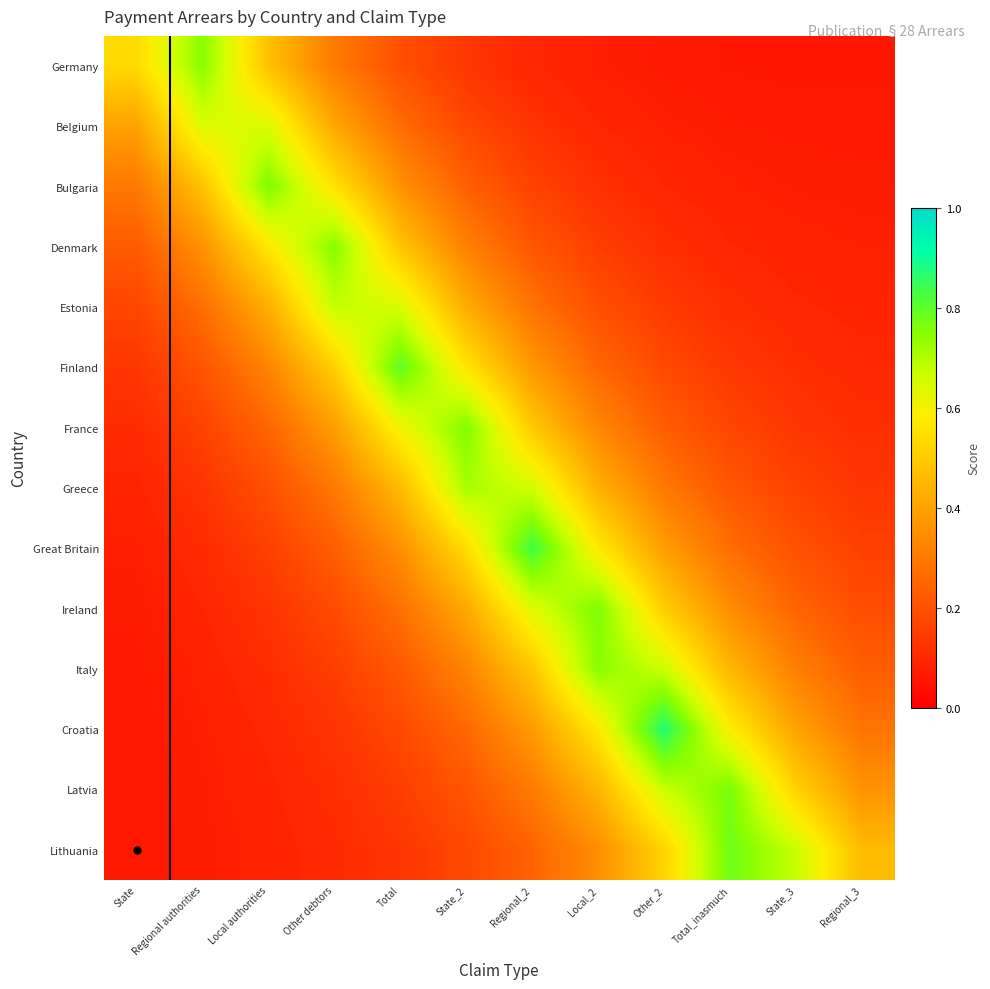

Reading right to left, what are all the values shown in this chart?

Germany: Regional_3=0.1	State_3=0.1	Total_inasmuch=0.1	Other_2=0.1	Local_2=0.1	Regional_2=0.1	State_2=0.1	Total=0.2	Other debtors=0.3	Local authorities=0.5	Regional authorities=0.7	State=0.5
Belgium: Regional_3=0.1	State_3=0.1	Total_inasmuch=0.1	Other_2=0.1	Local_2=0.1	Regional_2=0.1	State_2=0.2	Total=0.3	Other debtors=0.4	Local authorities=0.6	Regional authorities=0.6	State=0.4
Bulgaria: Regional_3=0.1	State_3=0.1	Total_inasmuch=0.1	Other_2=0.1	Local_2=0.1	Regional_2=0.2	State_2=0.2	Total=0.4	Other debtors=0.6	Local authorities=0.8	Regional authorities=0.5	State=0.3
Denmark: Regional_3=0.1	State_3=0.1	Total_inasmuch=0.1	Other_2=0.1	Local_2=0.2	Regional_2=0.2	State_2=0.3	Total=0.5	Other debtors=0.8	Local authorities=0.6	Regional authorities=0.4	State=0.2
Estonia: Regional_3=0.1	State_3=0.1	Total_inasmuch=0.1	Other_2=0.1	Local_2=0.2	Regional_2=0.3	State_2=0.4	Total=0.7	Other debtors=0.7	Local authorities=0.4	Regional authorities=0.3	State=0.2
Finland: Regional_3=0.1	State_3=0.1	Total_inasmuch=0.1	Other_2=0.2	Local_2=0.3	Regional_2=0.4	State_2=0.6	Total=0.8	Other debtors=0.5	Local authorities=0.3	Regional authorities=0.2	State=0.1
France: Regional_3=0.1	State_3=0.1	Total_inasmuch=0.2	Other_2=0.2	Local_2=0.3	Regional_2=0.5	State_2=0.8	Total=0.6	Other debtors=0.4	Local authorities=0.3	Regional authorities=0.2	State=0.1
Greece: Regional_3=0.1	State_3=0.2	Total_inasmuch=0.2	Other_2=0.3	Local_2=0.4	Regional_2=0.7	State_2=0.7	Total=0.5	Other debtors=0.3	Local authorities=0.2	Regional authorities=0.1	State=0.1
Great Britain: Regional_3=0.2	State_3=0.2	Total_inasmuch=0.3	Other_2=0.4	Local_2=0.6	Regional_2=0.8	State_2=0.5	Total=0.4	Other debtors=0.2	Local authorities=0.2	Regional authorities=0.1	State=0.1
Ireland: Regional_3=0.2	State_3=0.2	Total_inasmuch=0.3	Other_2=0.5	Local_2=0.8	Regional_2=0.6	State_2=0.4	Total=0.3	Other debtors=0.2	Local authorities=0.1	Regional authorities=0.1	State=0.1
Italy: Regional_3=0.2	State_3=0.3	Total_inasmuch=0.4	Other_2=0.7	Local_2=0.7	Regional_2=0.5	State_2=0.3	Total=0.2	Other debtors=0.2	Local authorities=0.1	Regional authorities=0.1	State=0.1
Croatia: Regional_3=0.3	State_3=0.4	Total_inasmuch=0.6	Other_2=0.9	Local_2=0.6	Regional_2=0.4	State_2=0.3	Total=0.2	Other debtors=0.1	Local authorities=0.1	Regional authorities=0.1	State=0.1
Latvia: Regional_3=0.4	State_3=0.5	Total_inasmuch=0.8	Other_2=0.7	Local_2=0.4	Regional_2=0.3	State_2=0.2	Total=0.2	Other debtors=0.1	Local authorities=0.1	Regional authorities=0.1	State=0.1
Lithuania: Regional_3=0.5	State_3=0.7	Total_inasmuch=0.8	Other_2=0.5	Local_2=0.4	Regional_2=0.2	State_2=0.2	Total=0.1	Other debtors=0.1	Local authorities=0.1	Regional authorities=0.1	State=0.1